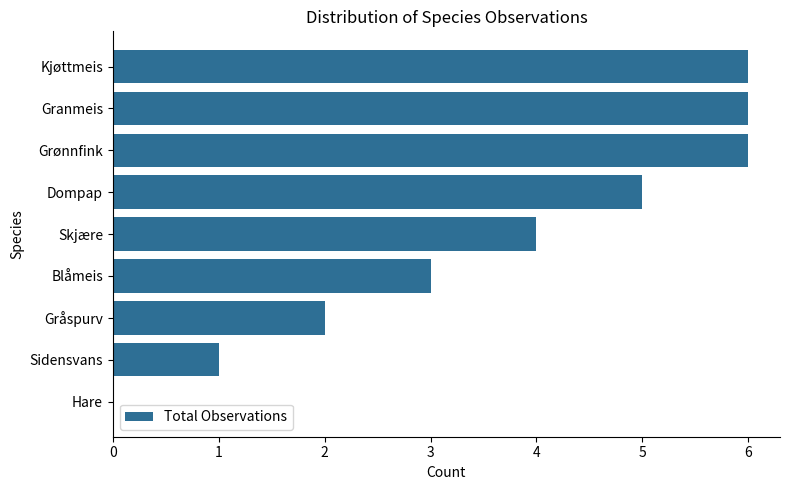

The chart shows a value of 3 at Blåmeis. True or false?

True